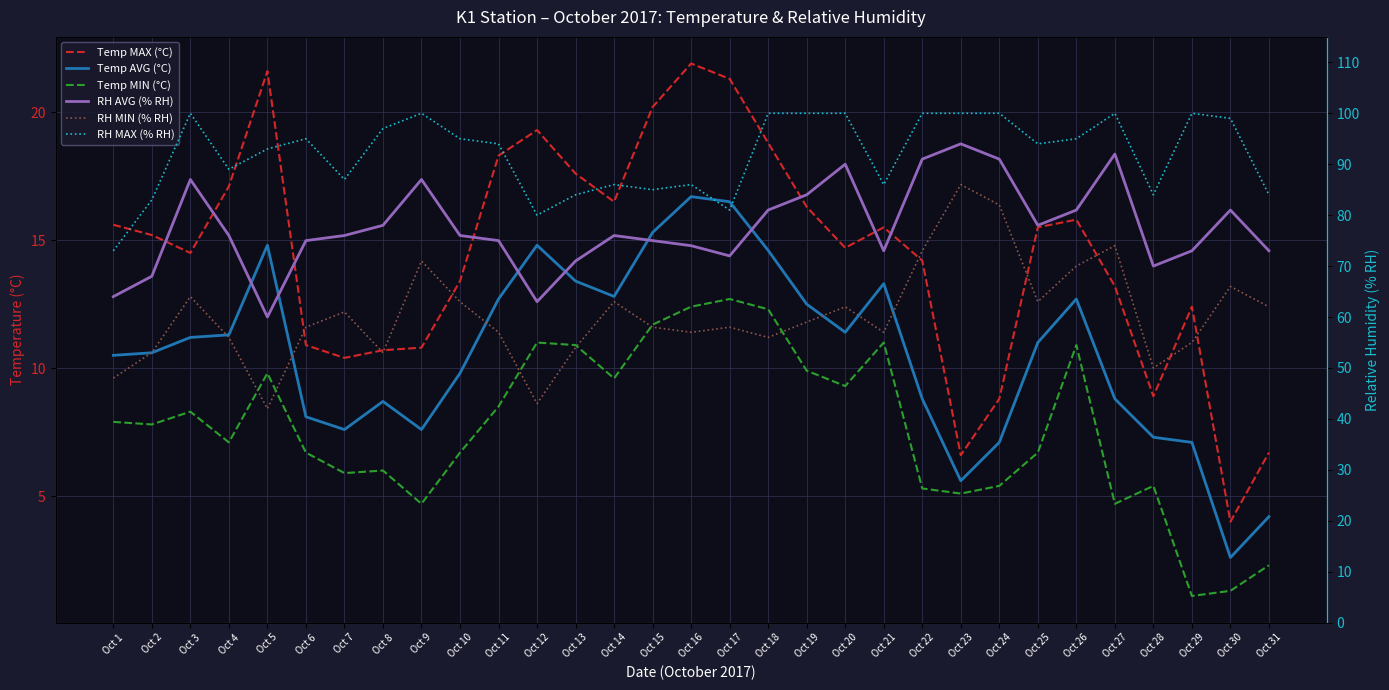

The value of RH MAX (% RH) at Oct 19 is 100.0. True or false?

True